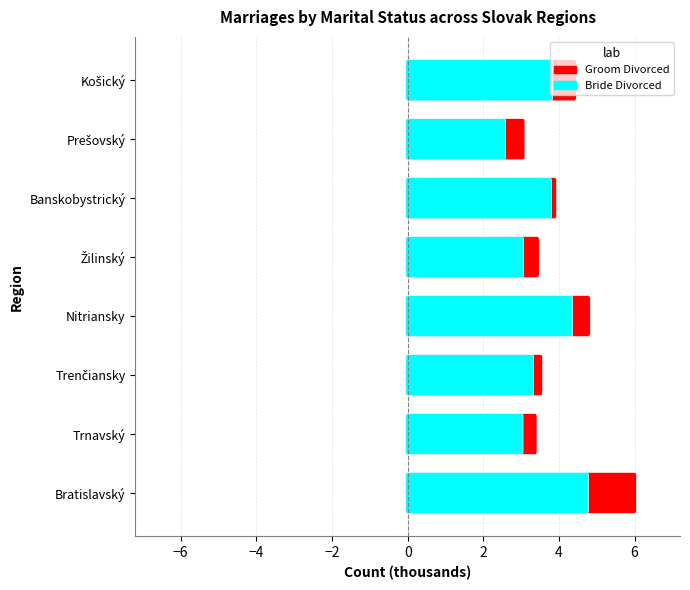

Rank the series at Žilinský from lowest to highest value.

Groom Divorced, Bride Divorced